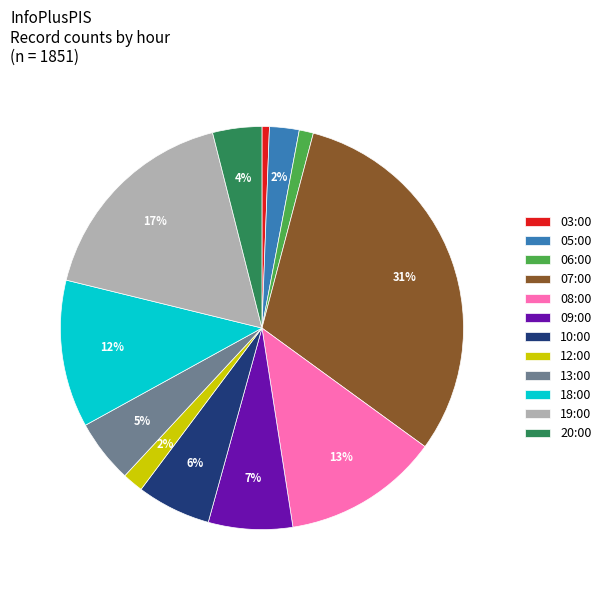

Combined, do 20:00 and 18:00 account for over 50%?

No